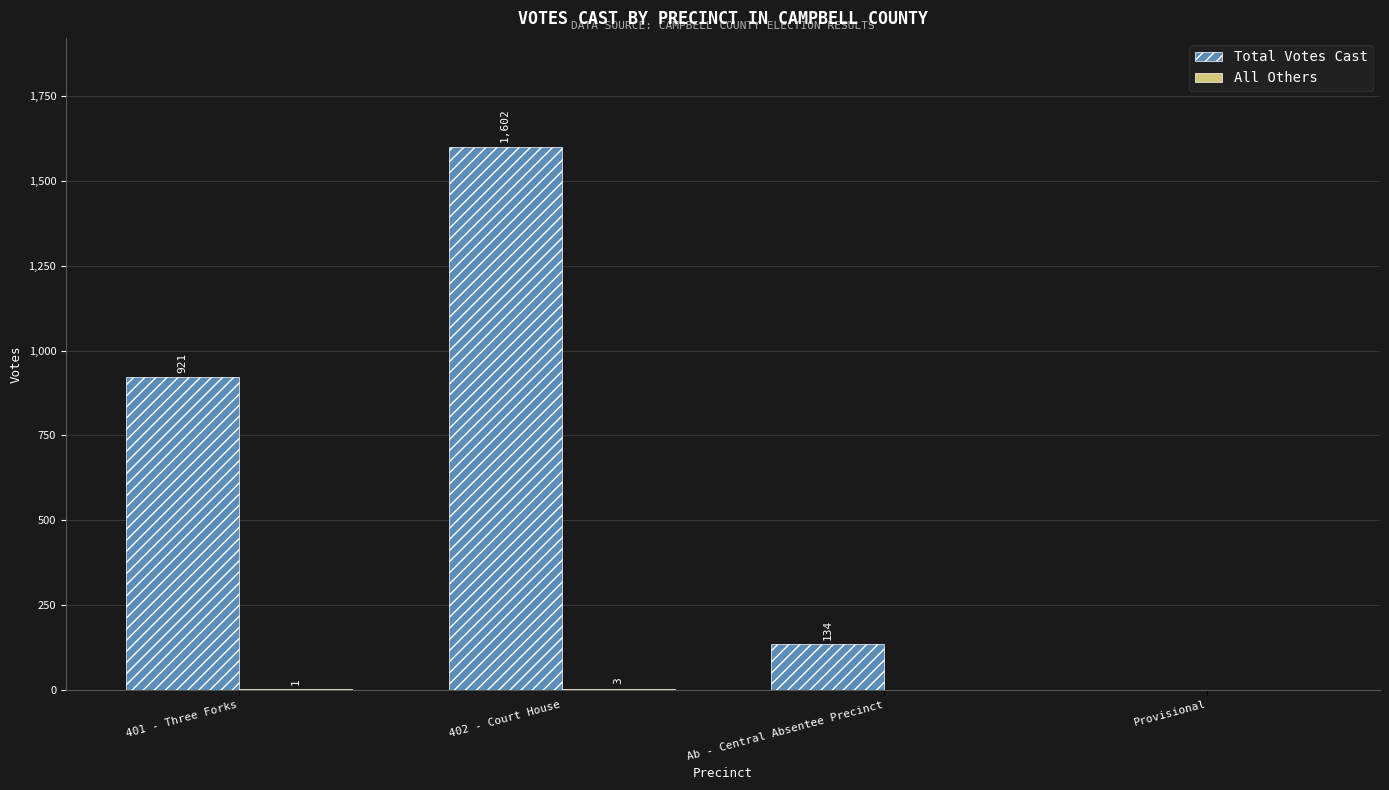

What is the total value across all series at Ab - Central Absentee Precinct?

134